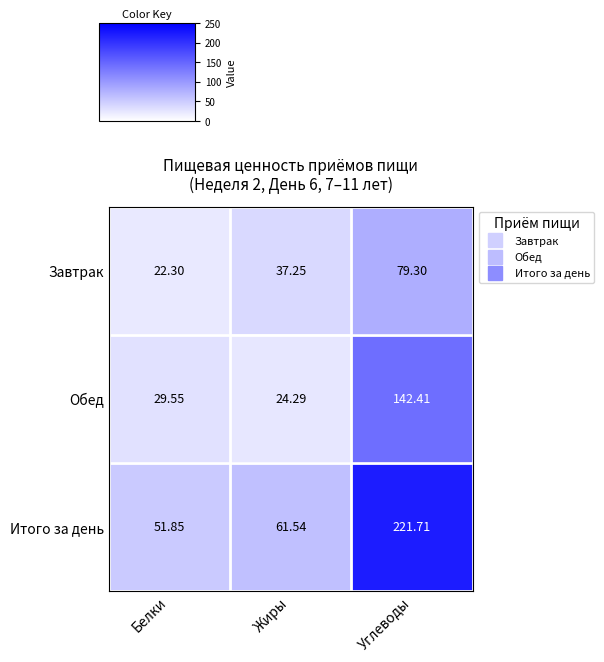

List the series in order of their peak value, highest first.

Итого за день, Обед, Завтрак